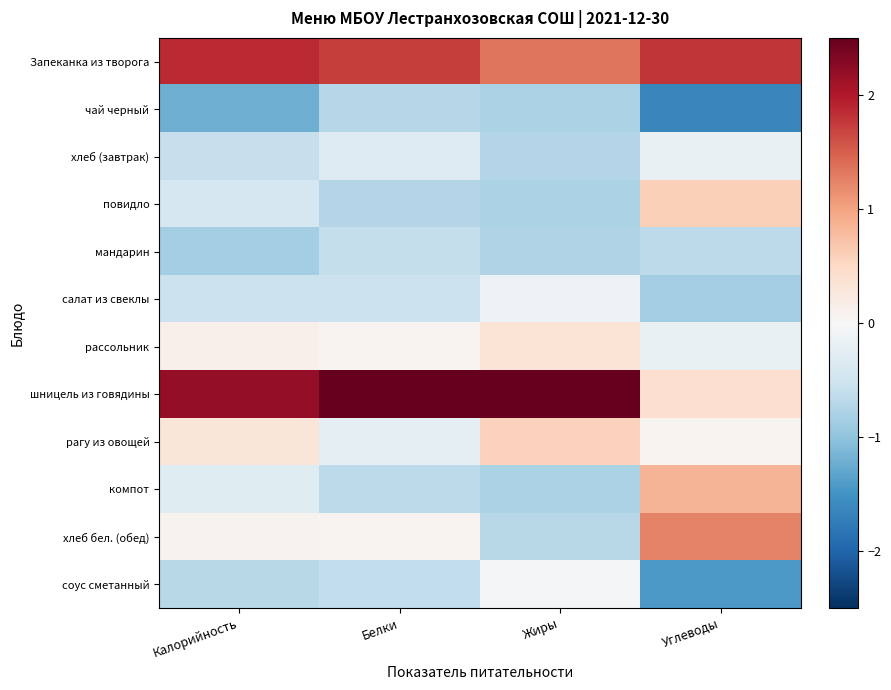

Which series has the widest spread of values?

шницель из говядины